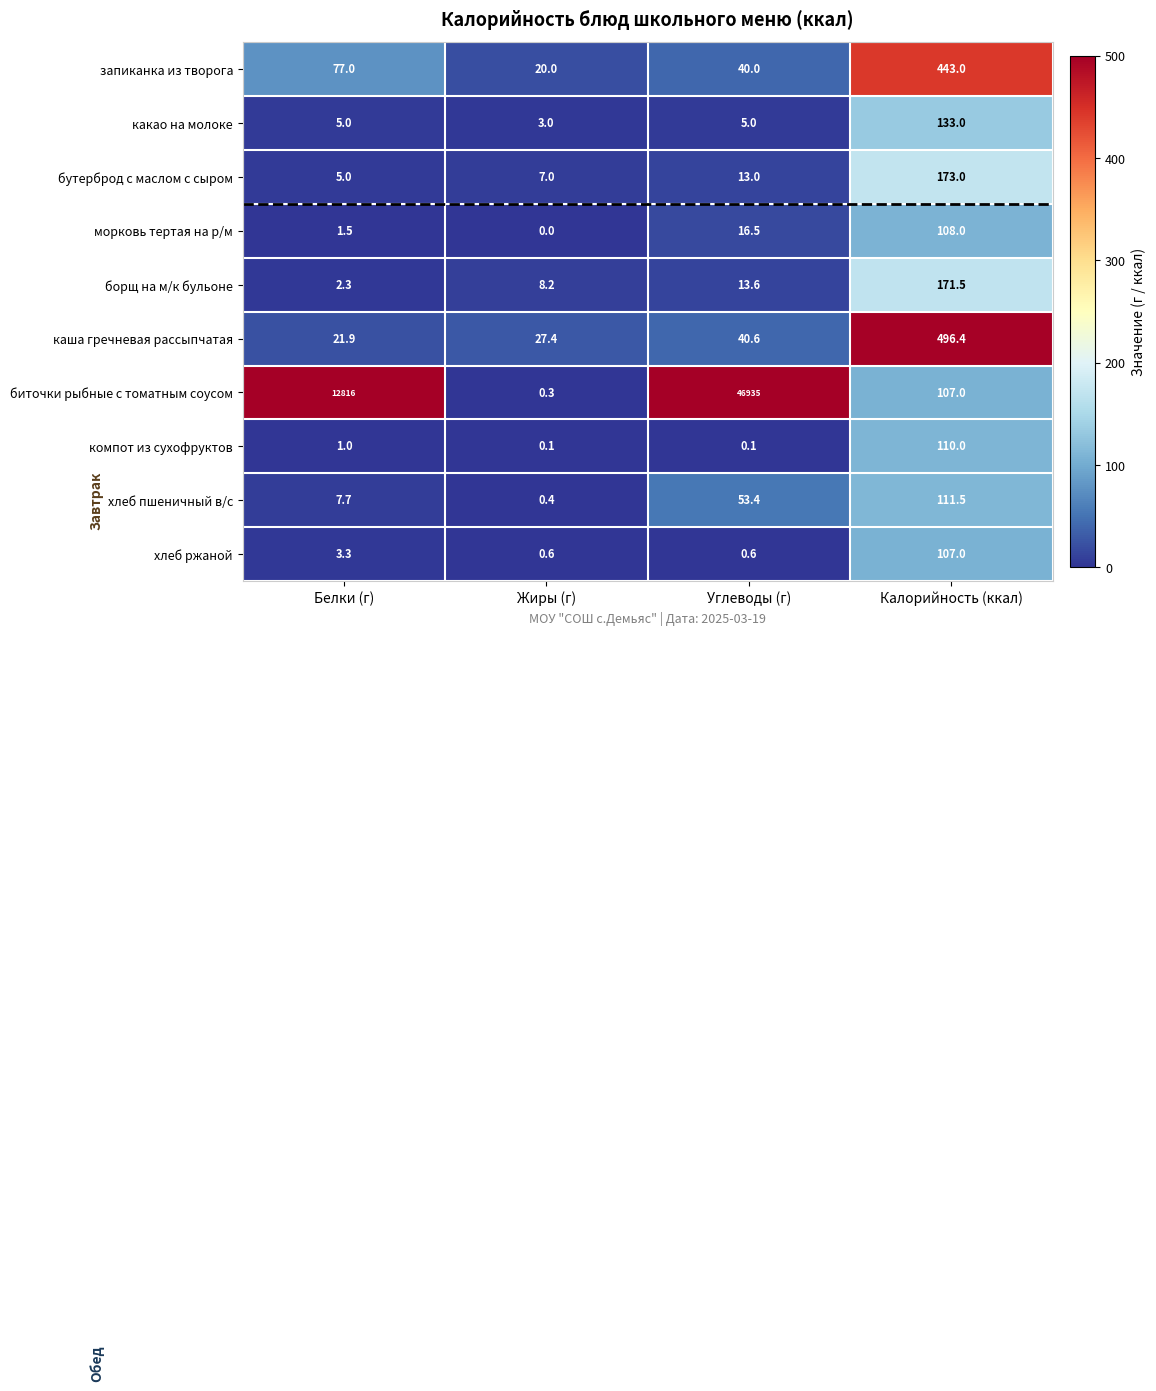

The value of биточки рыбные с томатным соусом at Белки (г) is 12816.0. True or false?

True